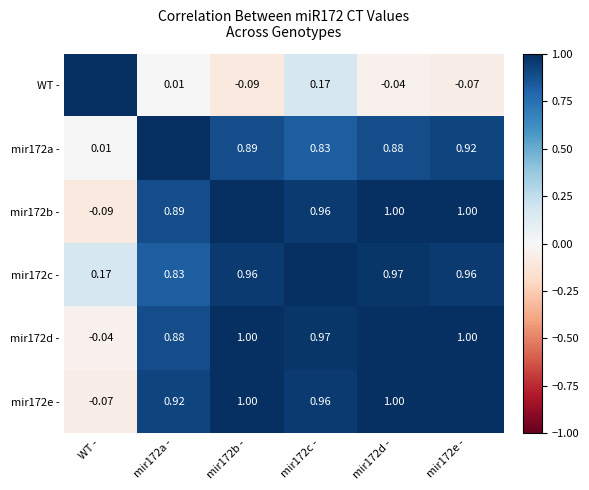

Is the value of WT - at mir172c - greater than the value of mir172c - at mir172d -?

No